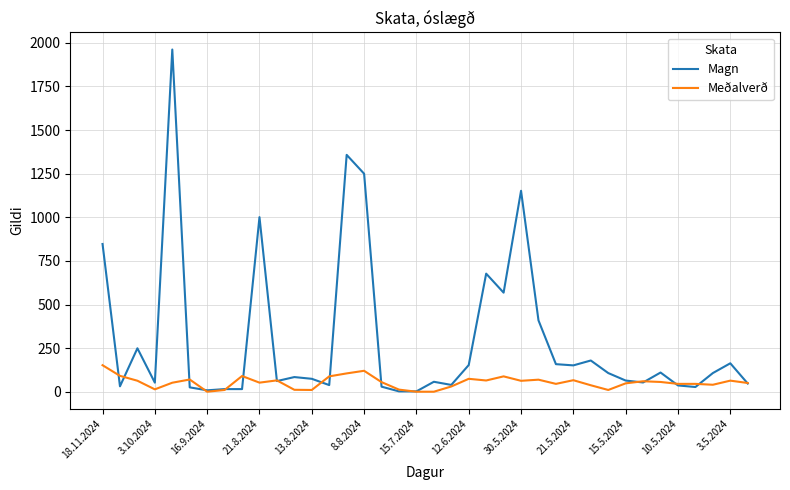

Which series has the widest spread of values?

Magn